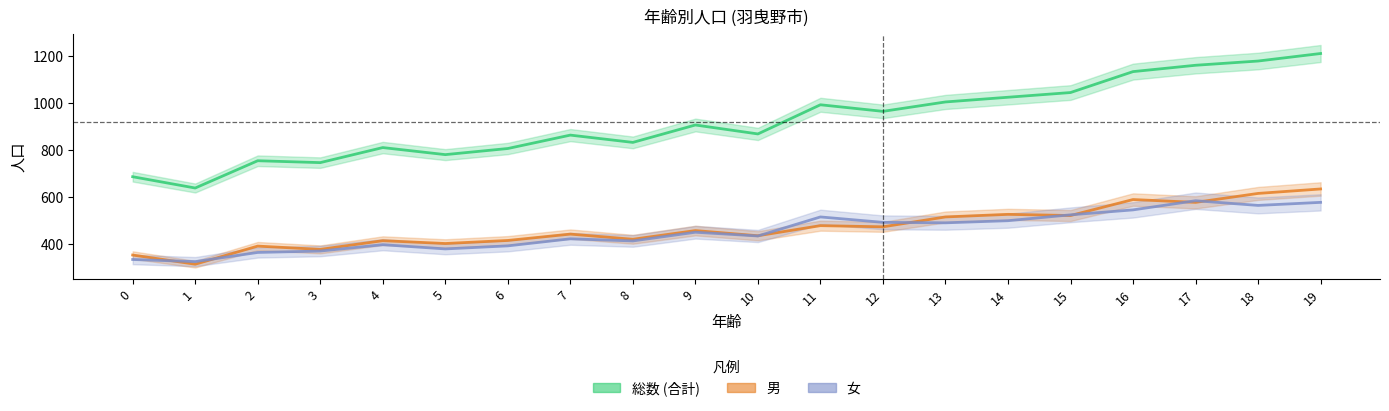

True or false: 総数 has more than 2 interior local peaks.

True